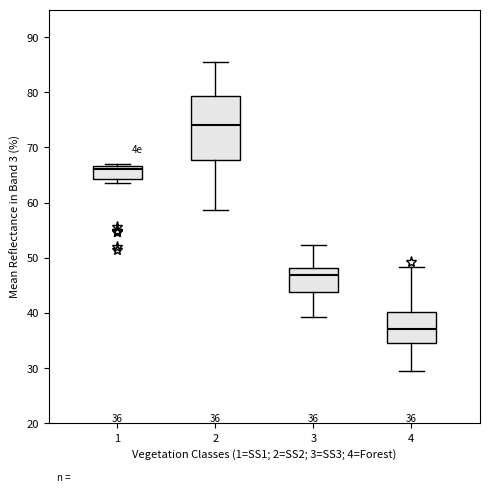

Which box has the highest median line?

2